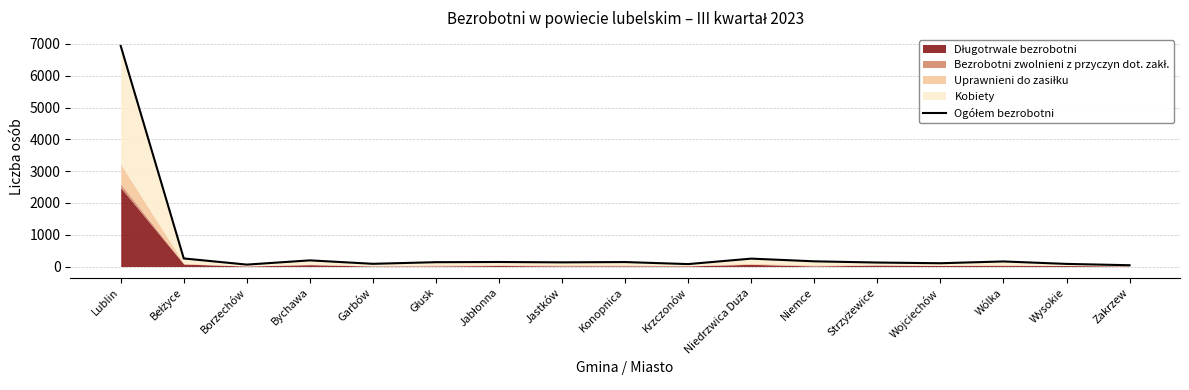

List the labels in order of value, smallest first.

Zakrzew, Borzechów, Krzczonów, Wysokie, Garbów, Wojciechów, Strzyżewice, Jastków, Głusk, Konopnica, Jabłonna, Wólka, Niemce, Bychawa, Niedrzwica Duża, Bełżyce, Lublin